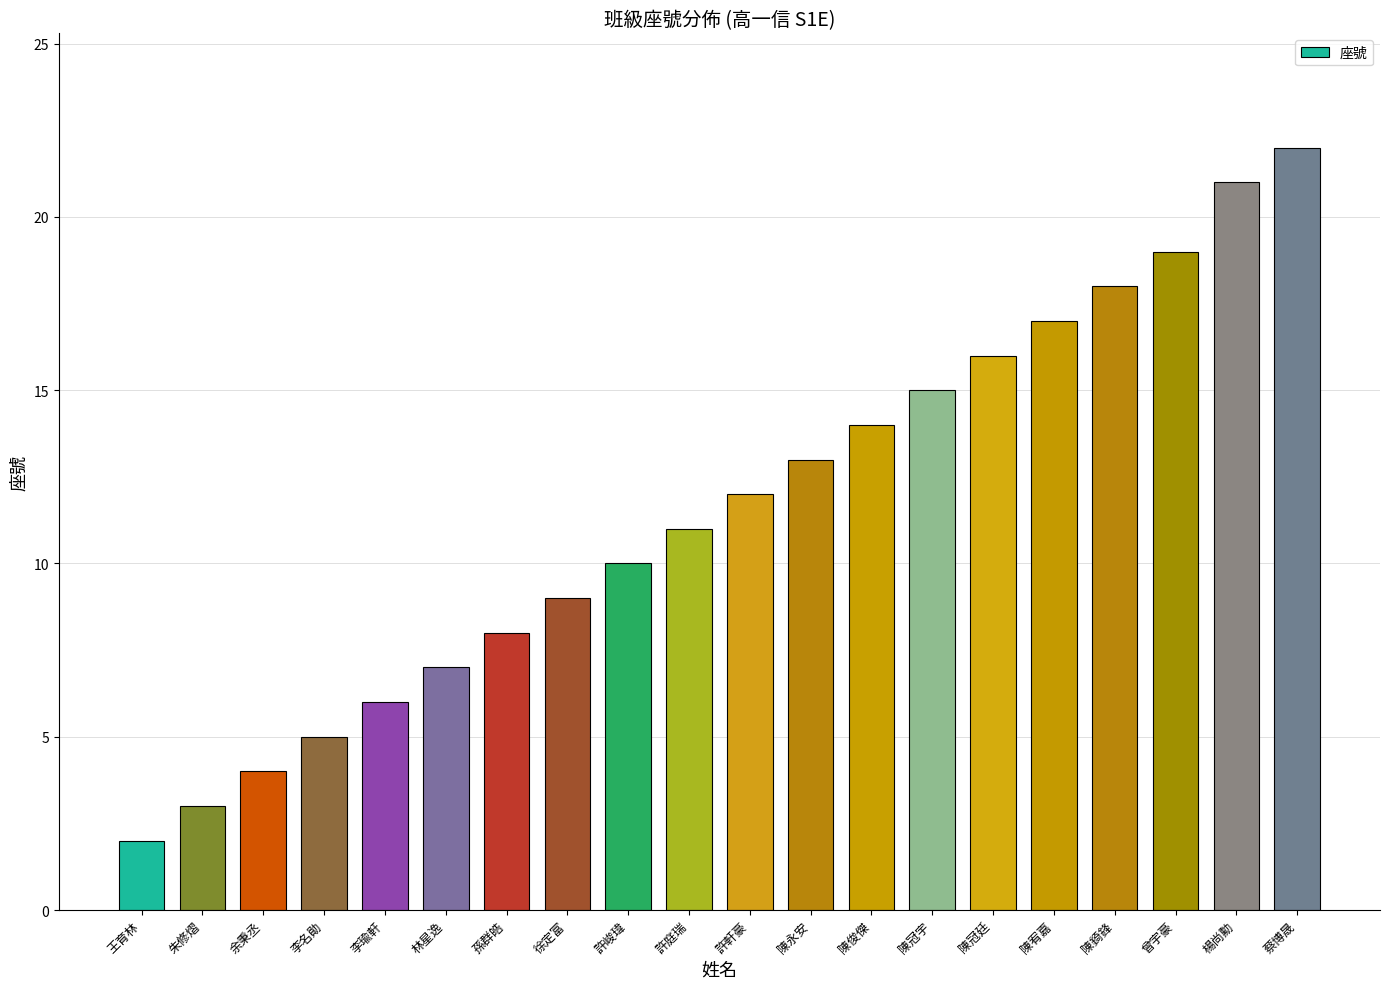

What is the sum of all values?

232